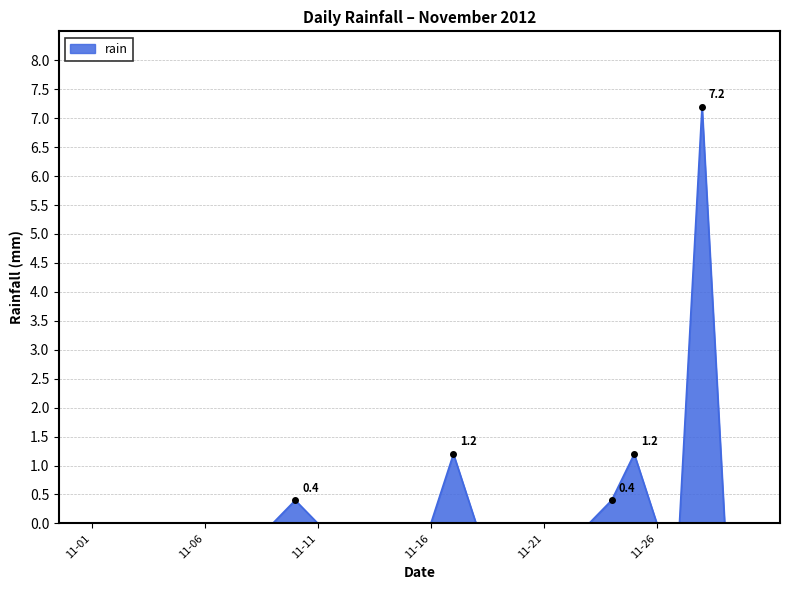

What is the greatest value displayed?

7.2